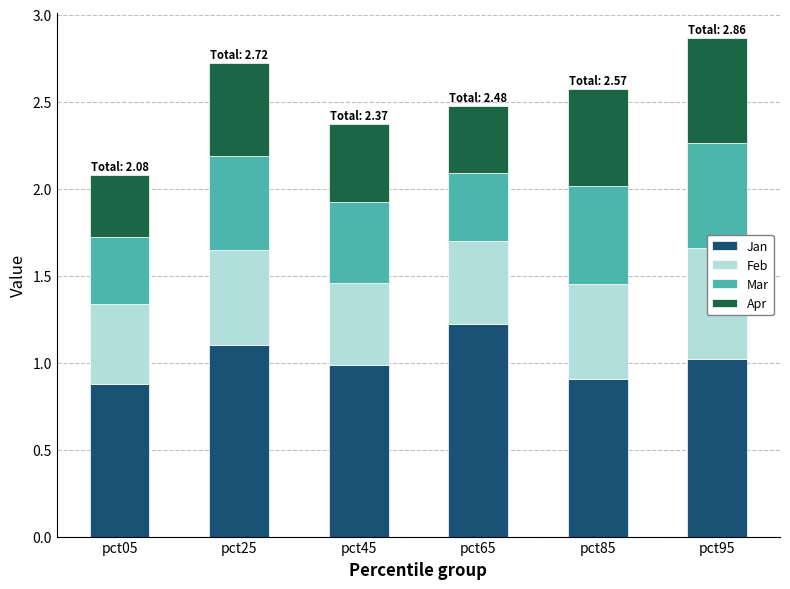

Where is Mar nearest to the value 0?

pct05